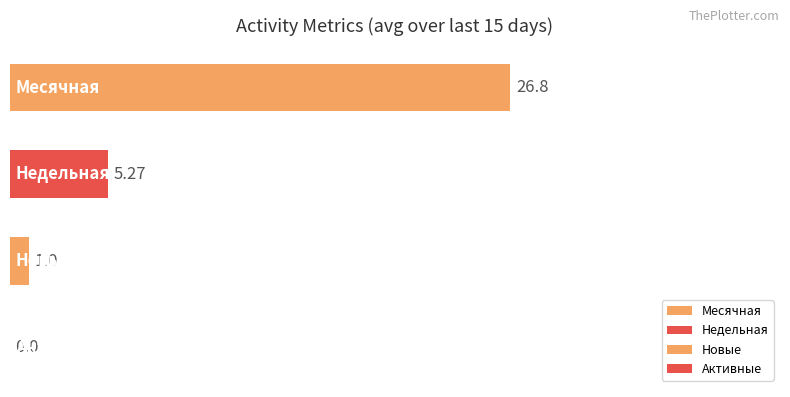

Which series has the widest spread of values?

Месячная